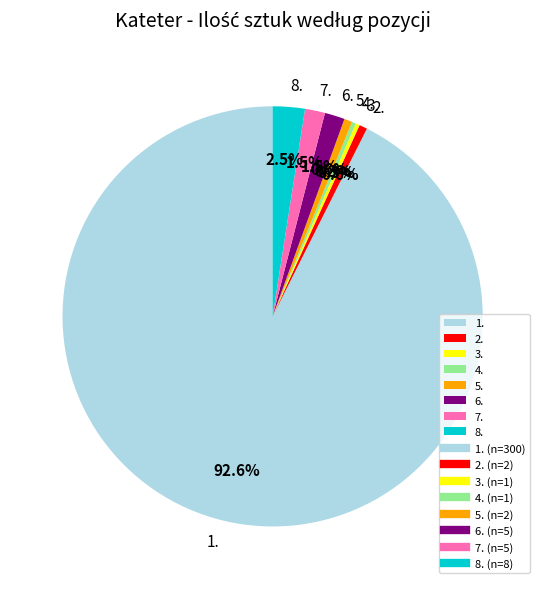

Is the sum of 3. and 5. greater than half?

No